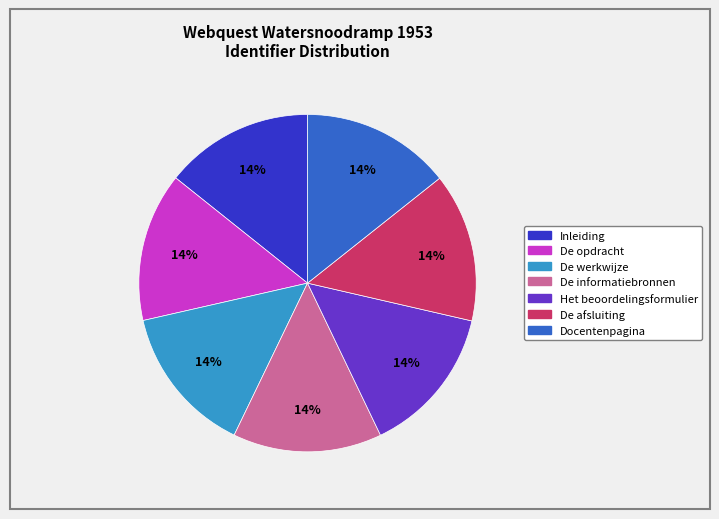

Approximately how many times larger is the value at Het beoordelingsformulier compared to De informatiebronnen?

1.0